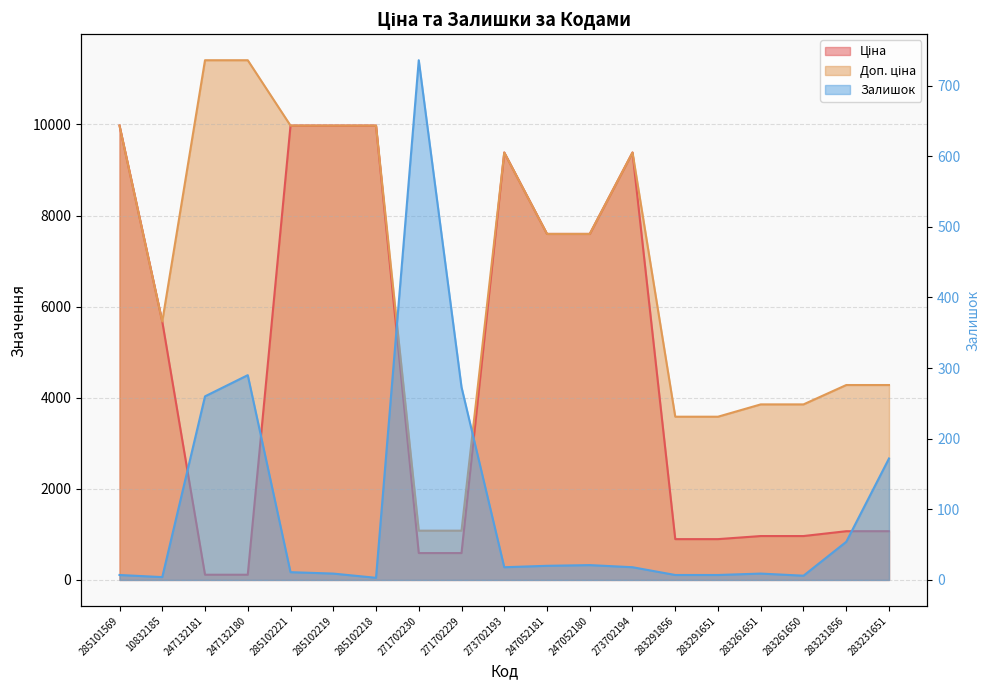

Where do Ціна and Залишок first cross each other?

10832185 and 247132181